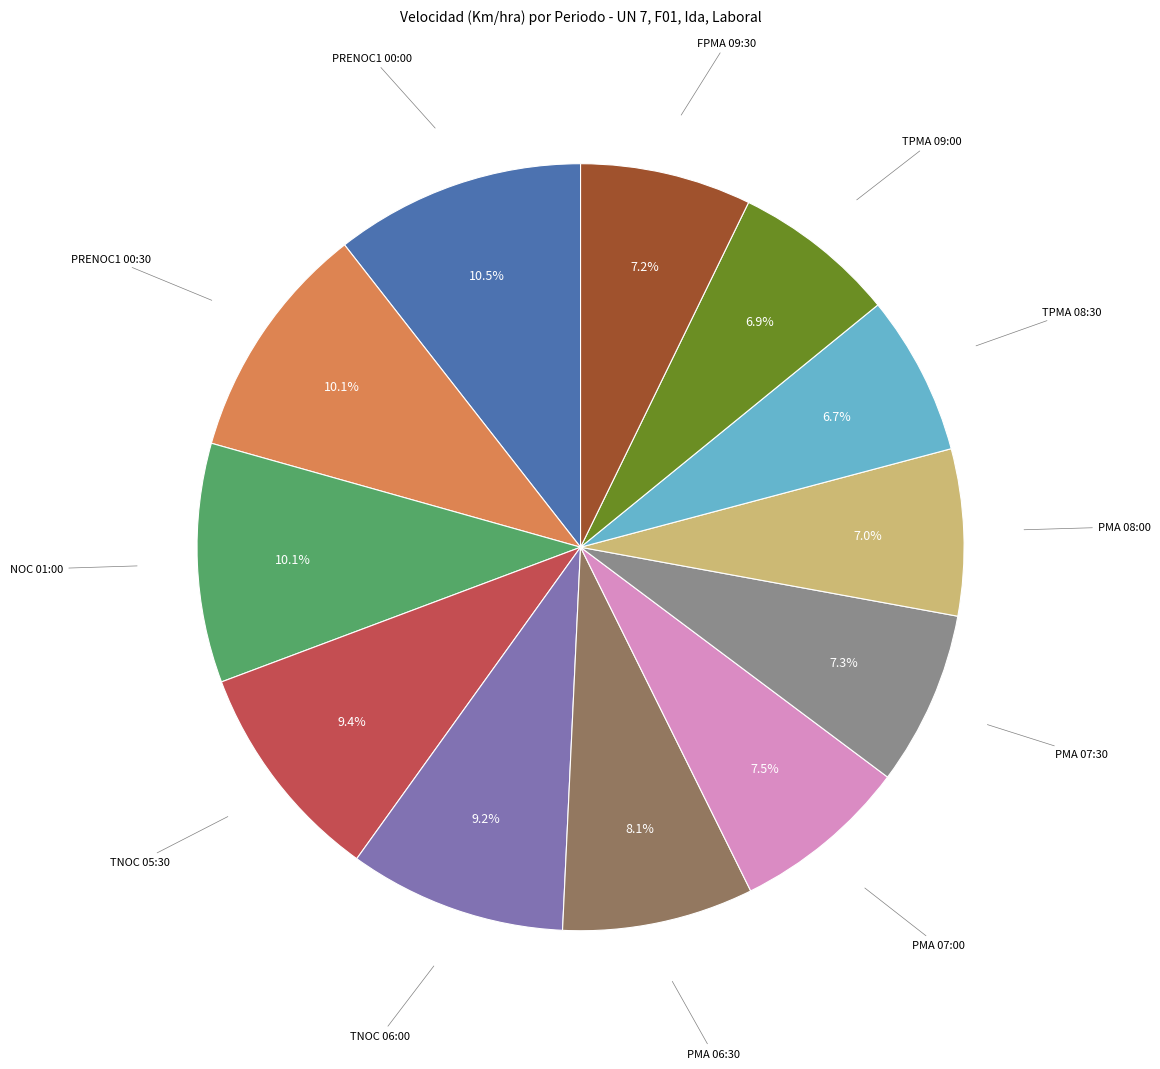

Does any single category account for the majority?

No